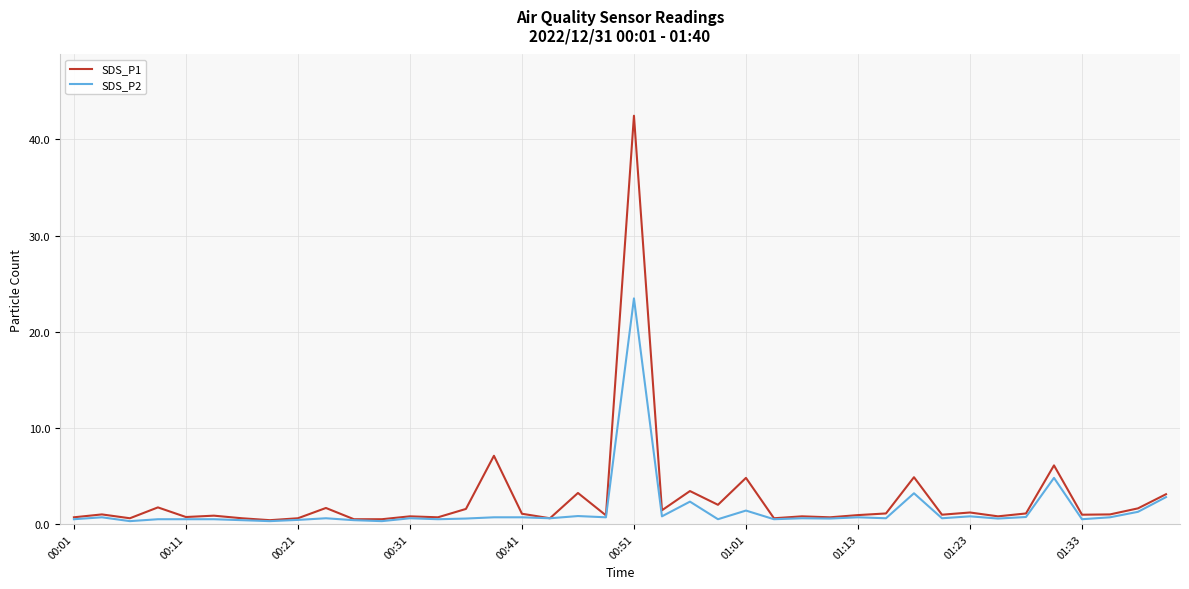

Which series has the widest spread of values?

SDS_P1